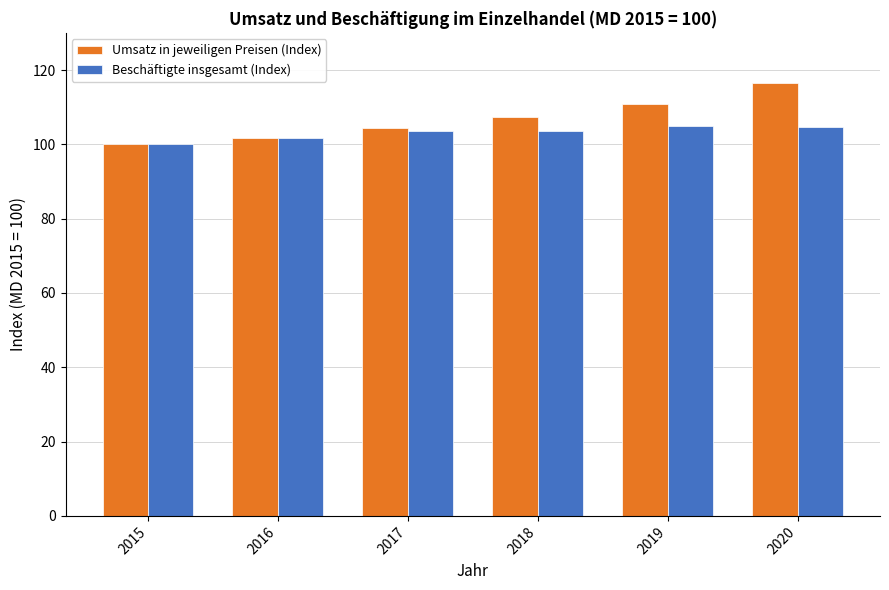

How many groups of bars are there?

6